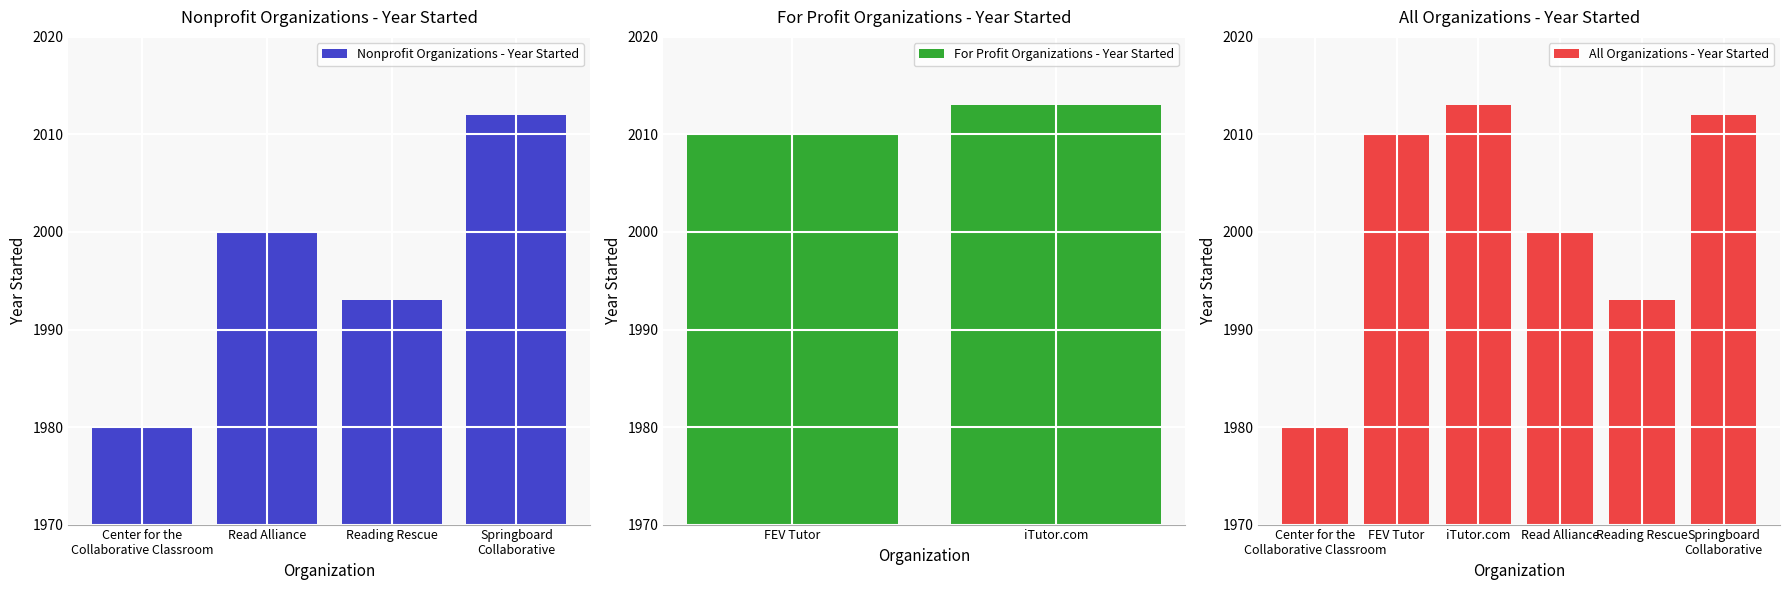

What is the label of the 4th bar from the right?

iTutor.com